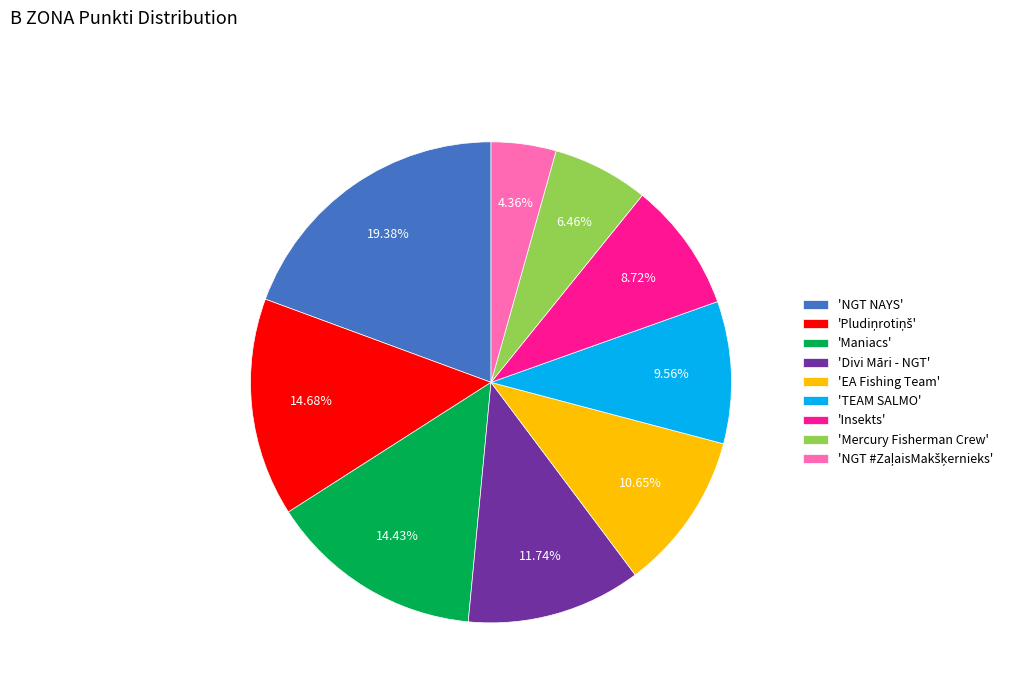

Which category has the biggest portion of the pie?

'NGT NAYS'